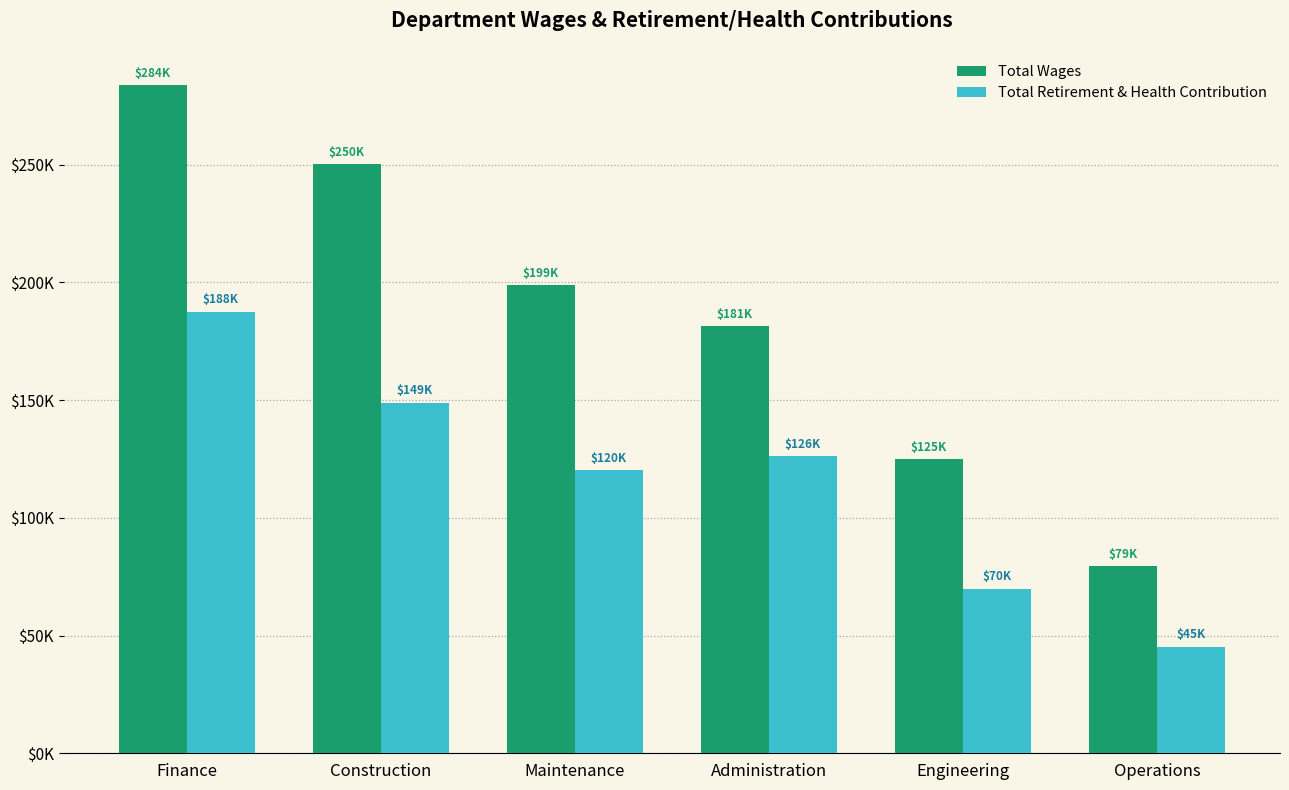

What is the minimum value for Total Wages?

79367